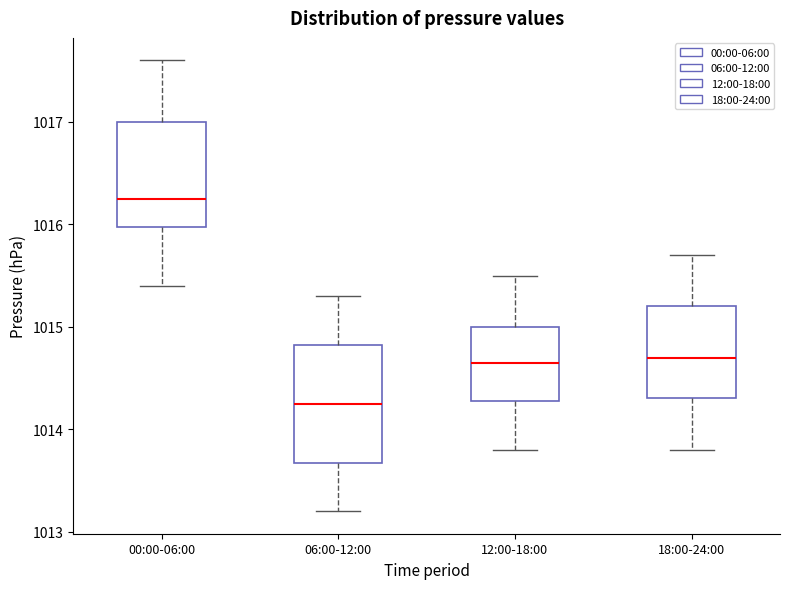

Which box's median line is the highest?

00:00-06:00